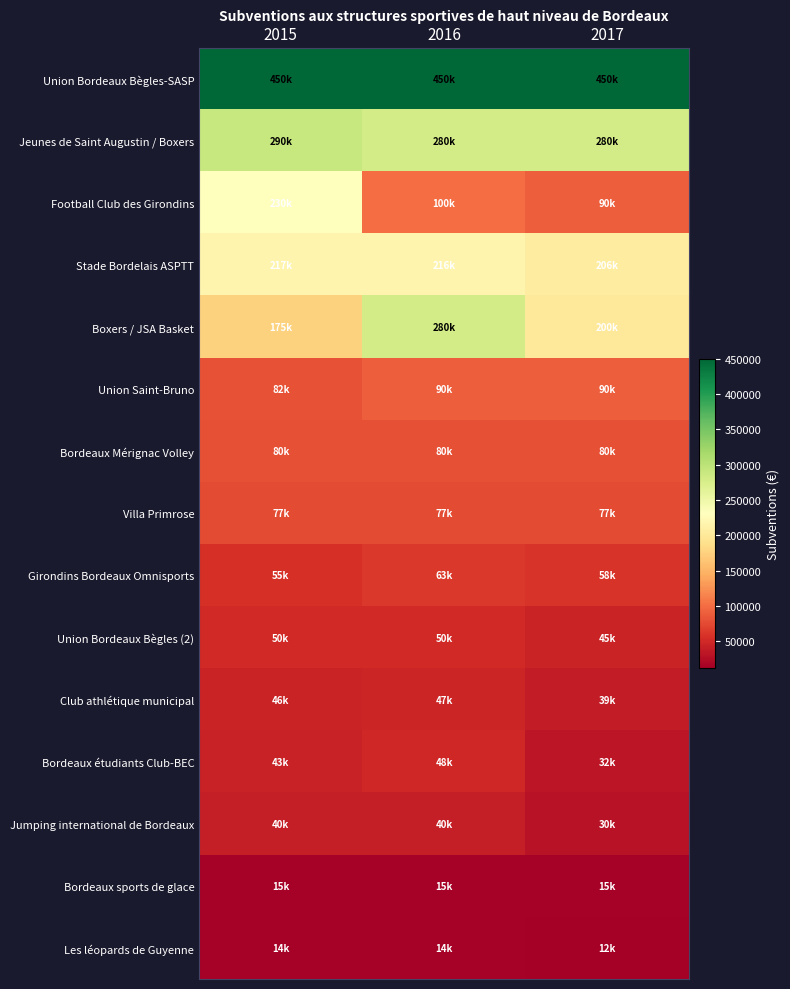

Reading left to right, what are all the values shown in this chart?

Union Bordeaux Bègles-SASP: 2015=450000	2016=450000	2017=450000
Jeunes de Saint Augustin / Boxers: 2015=290000	2016=280000	2017=280000
Football Club des Girondins: 2015=230000	2016=100000	2017=90000
Stade Bordelais ASPTT: 2015=217200	2016=216100	2017=206500
Boxers / JSA Basket: 2015=175500	2016=280000	2017=200000
Union Saint-Bruno: 2015=82000	2016=90000	2017=90000
Bordeaux Mérignac Volley: 2015=80000	2016=80000	2017=80000
Villa Primrose: 2015=77000	2016=77000	2017=77000
Girondins Bordeaux Omnisports: 2015=55000	2016=63000	2017=58800
Union Bordeaux Bègles (2): 2015=50000	2016=50000	2017=45000
Club athlétique municipal: 2015=46000	2016=47000	2017=39000
Bordeaux étudiants Club-BEC: 2015=43300	2016=48300	2017=32800
Jumping international de Bordeaux: 2015=40000	2016=40000	2017=30000
Bordeaux sports de glace: 2015=15000	2016=15000	2017=15000
Les léopards de Guyenne: 2015=14000	2016=14000	2017=12000